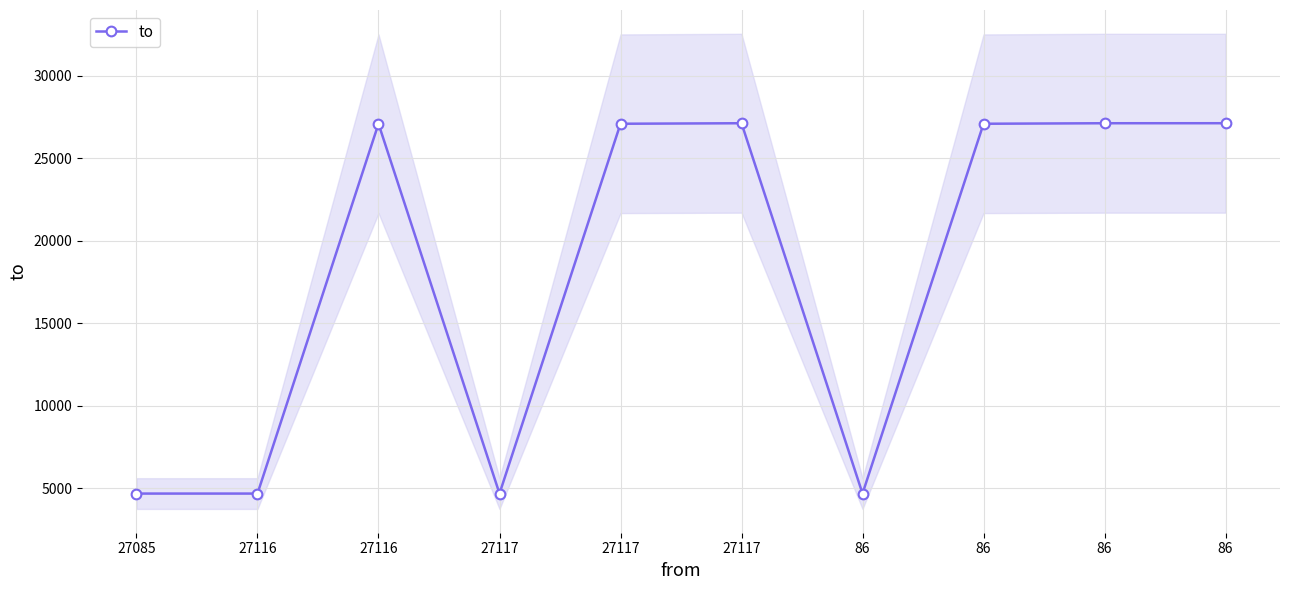

What is the sum of the values at 27117 and 86?

54233